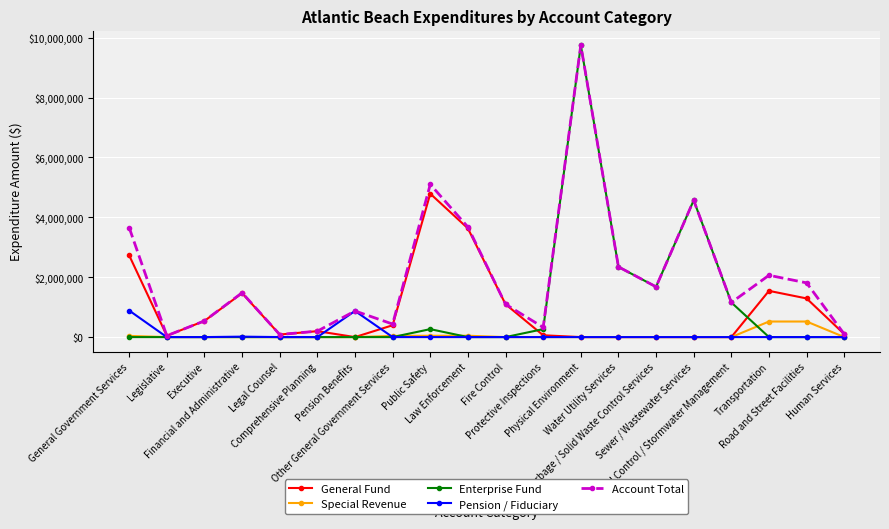

Read the Account Total value at Other General Government Services.

434949